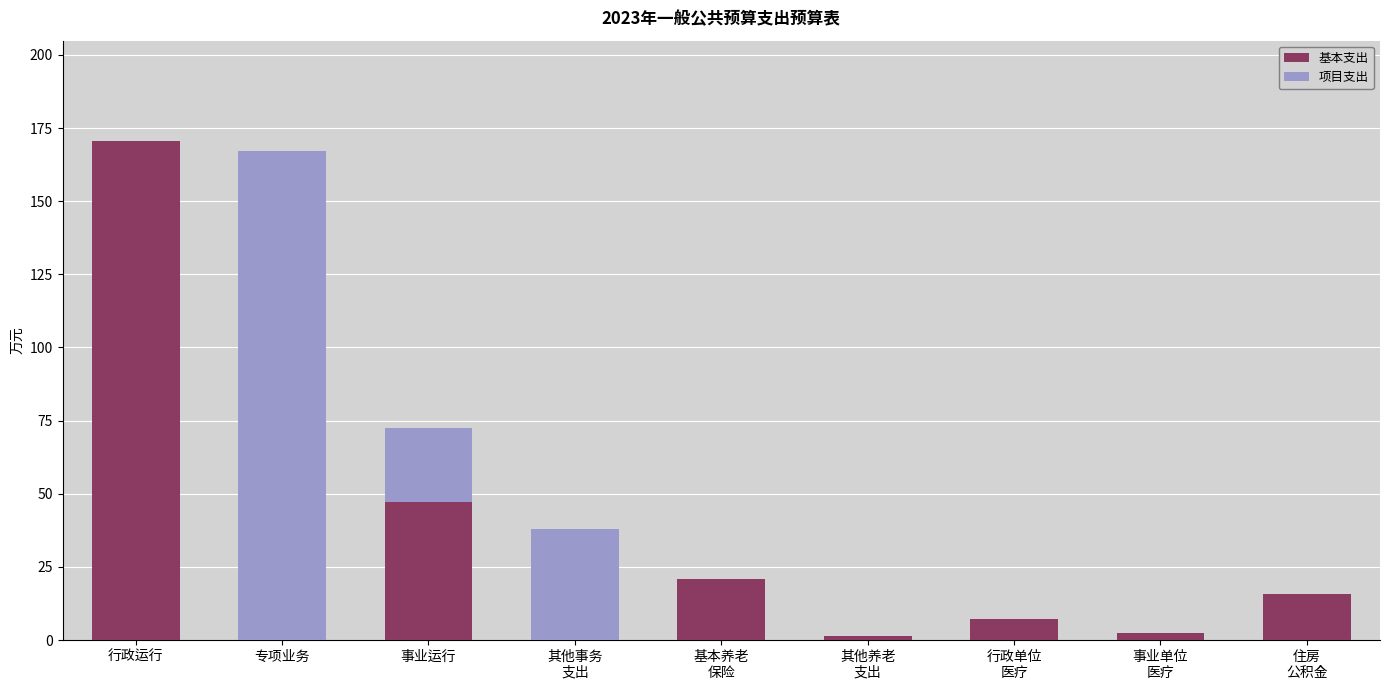

Which category has the highest value in the 基本支出 series?

行政运行